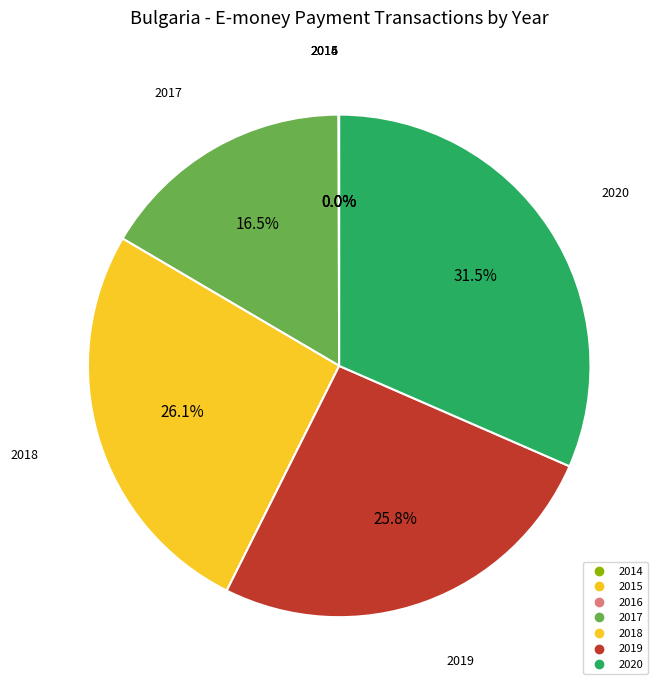

The 2016 slice represents 1% of the pie. True or false?

False